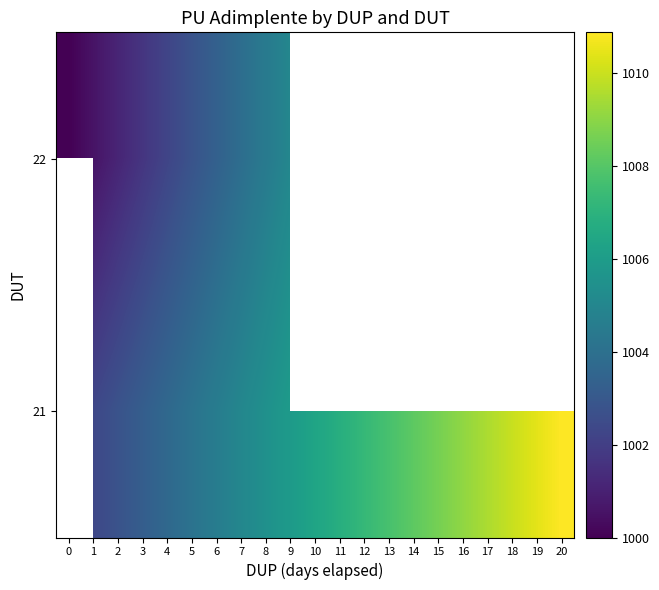

How many 21 values are between 1004 and 1008?

9